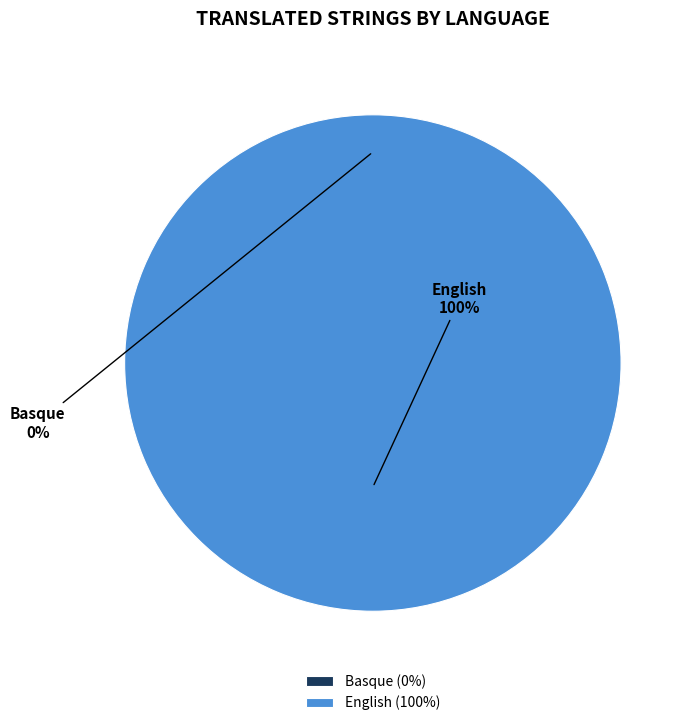

How many slices are in this pie chart?

2